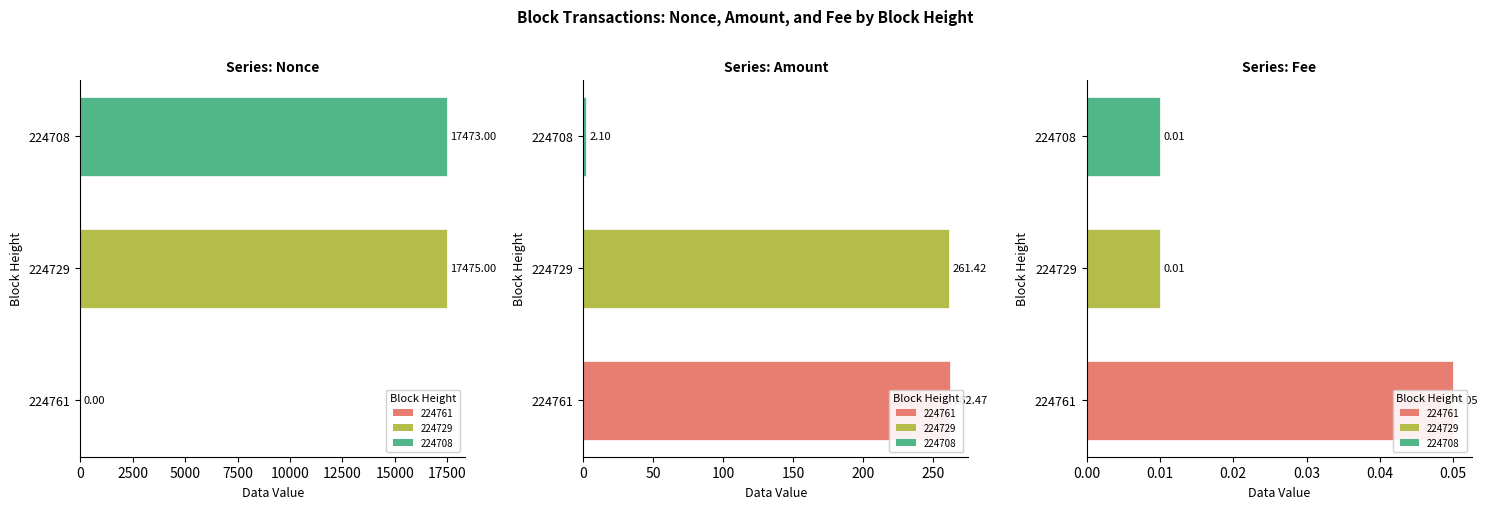

Is it true that Fee equals 0.1 at 224761?

True